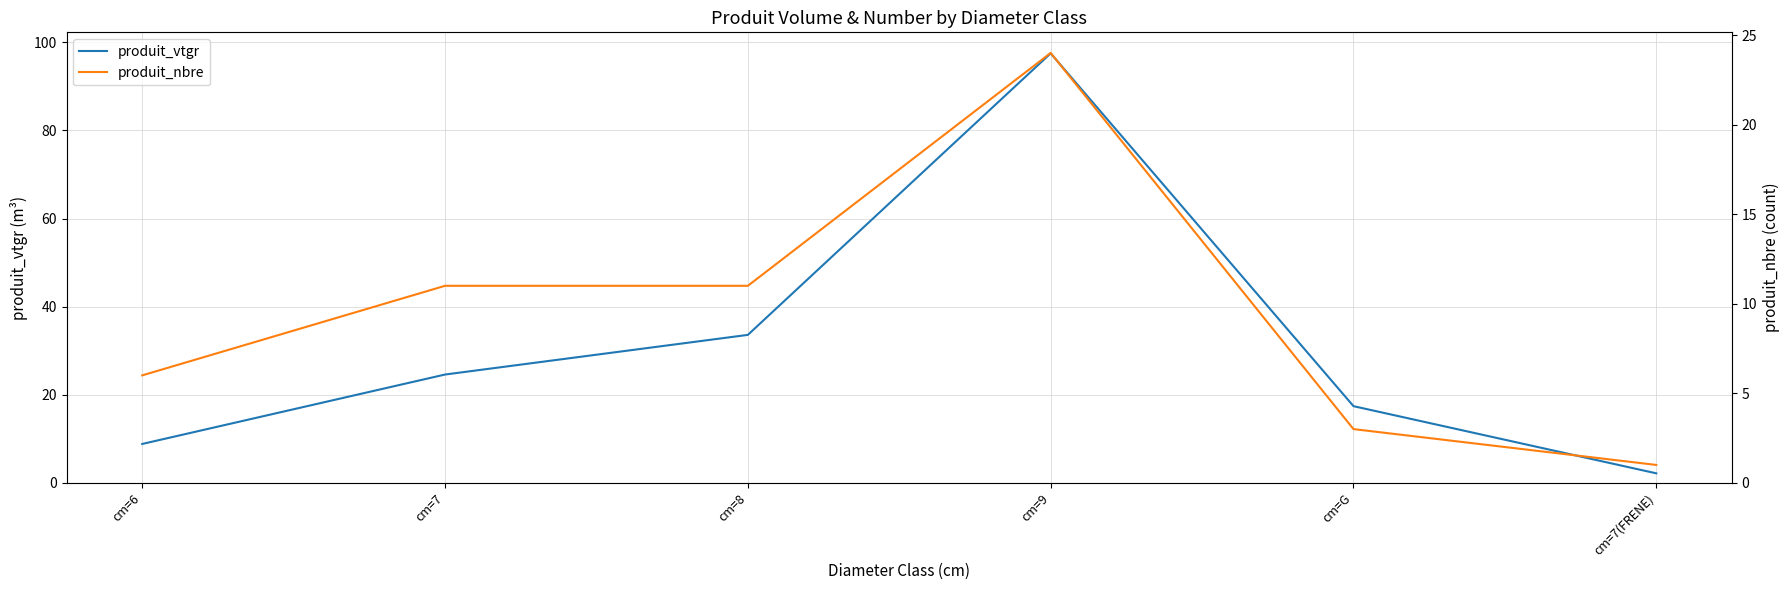

What is the label of the 4th point from the left?

cm=9